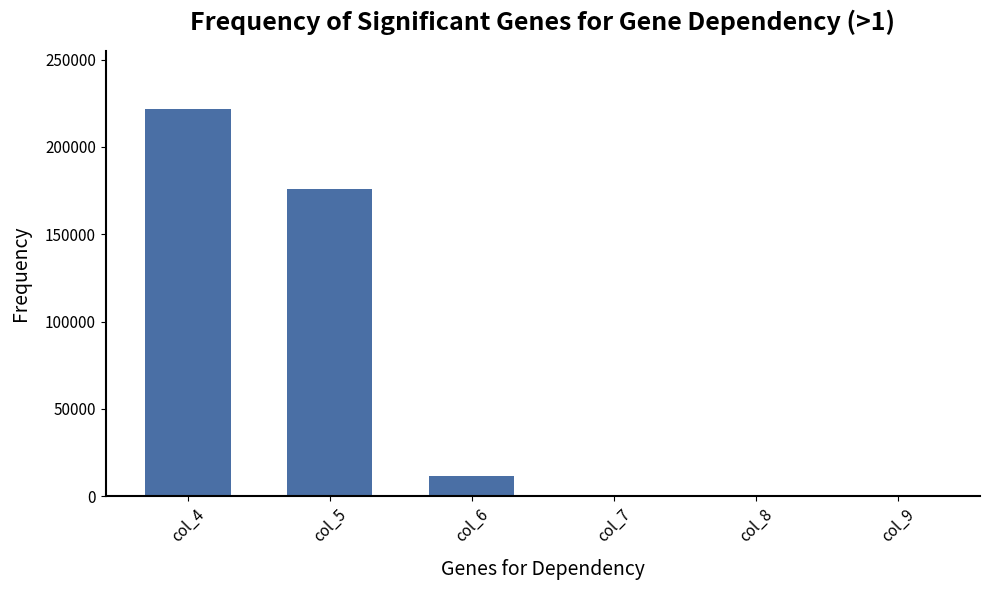

At which label is the value closest to 110811?

col_5